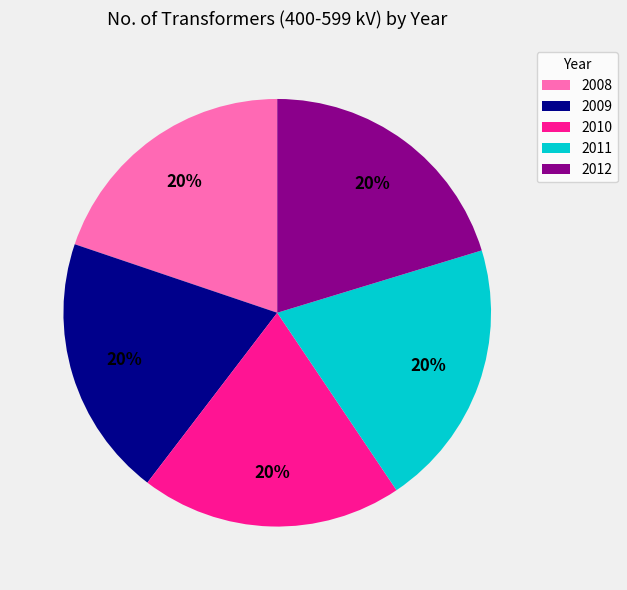

Combined, do 2008 and 2011 account for over 50%?

No